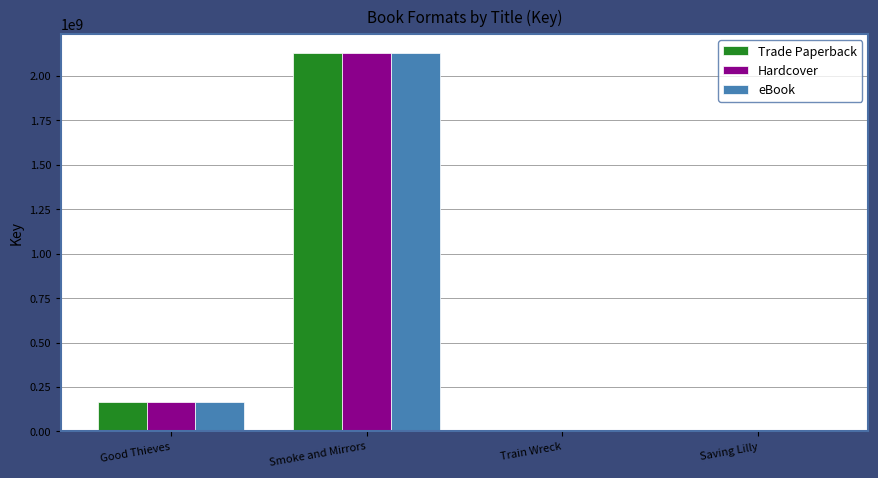

The eBook series shows 2130224509 at Smoke and Mirrors. True or false?

True